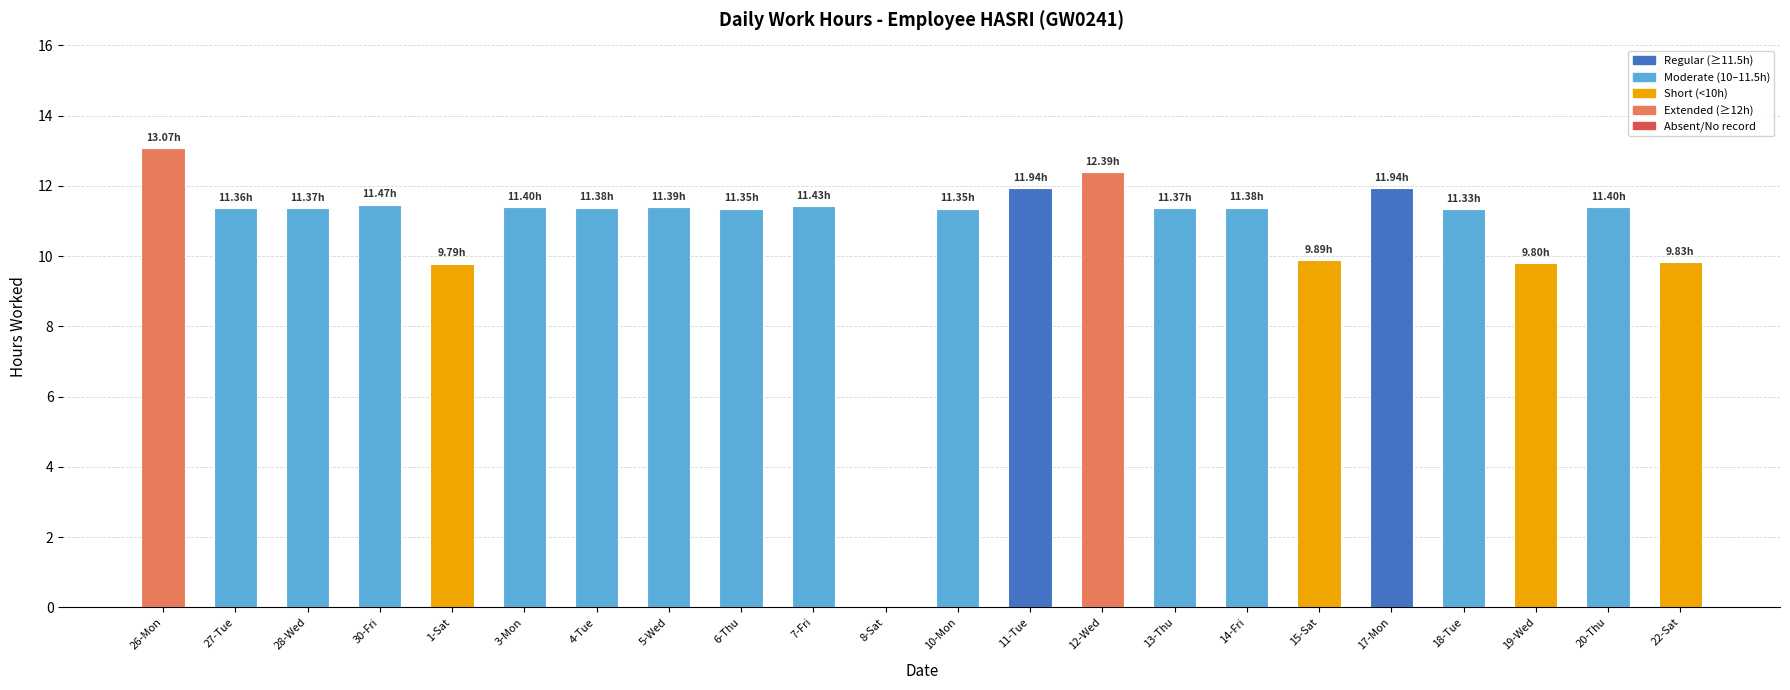

What is the ratio of the value at 28-Wed to the value at 10-Mon?

1.0